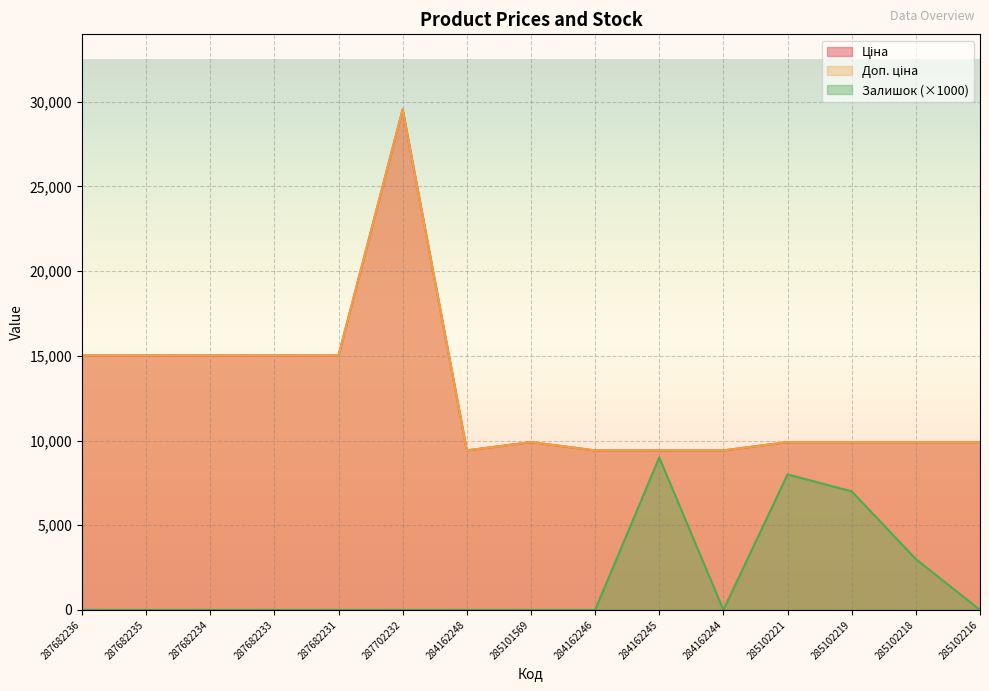

Between 287682233 and 285102219, which series saw the biggest shift?

Залишок